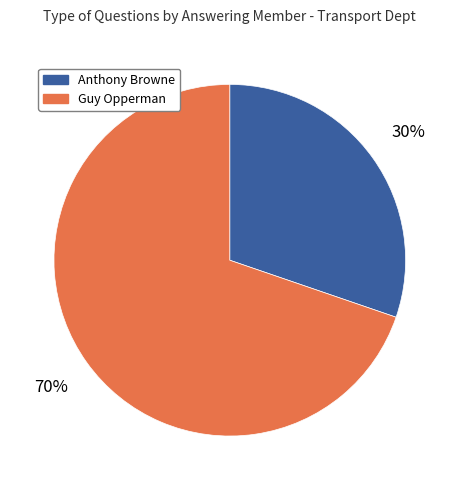

To the nearest percent, what percentage of the pie is Guy Opperman?

70%